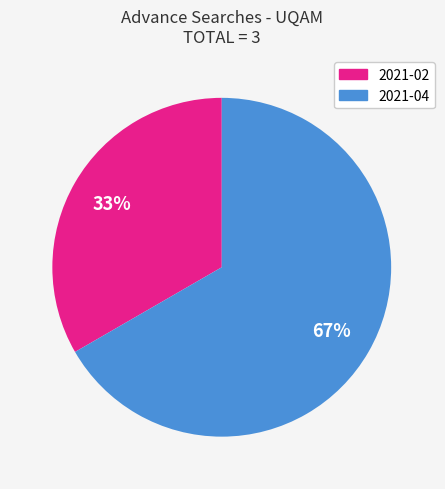

Does 2021-02 account for over 50% of the chart?

No